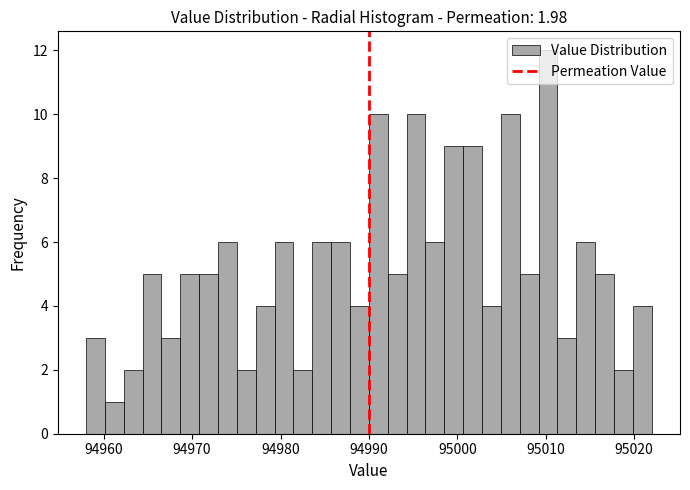

Around what value on the x-axis is the tallest bar? Give the approximate position of its centre, as read against the axis.

95010